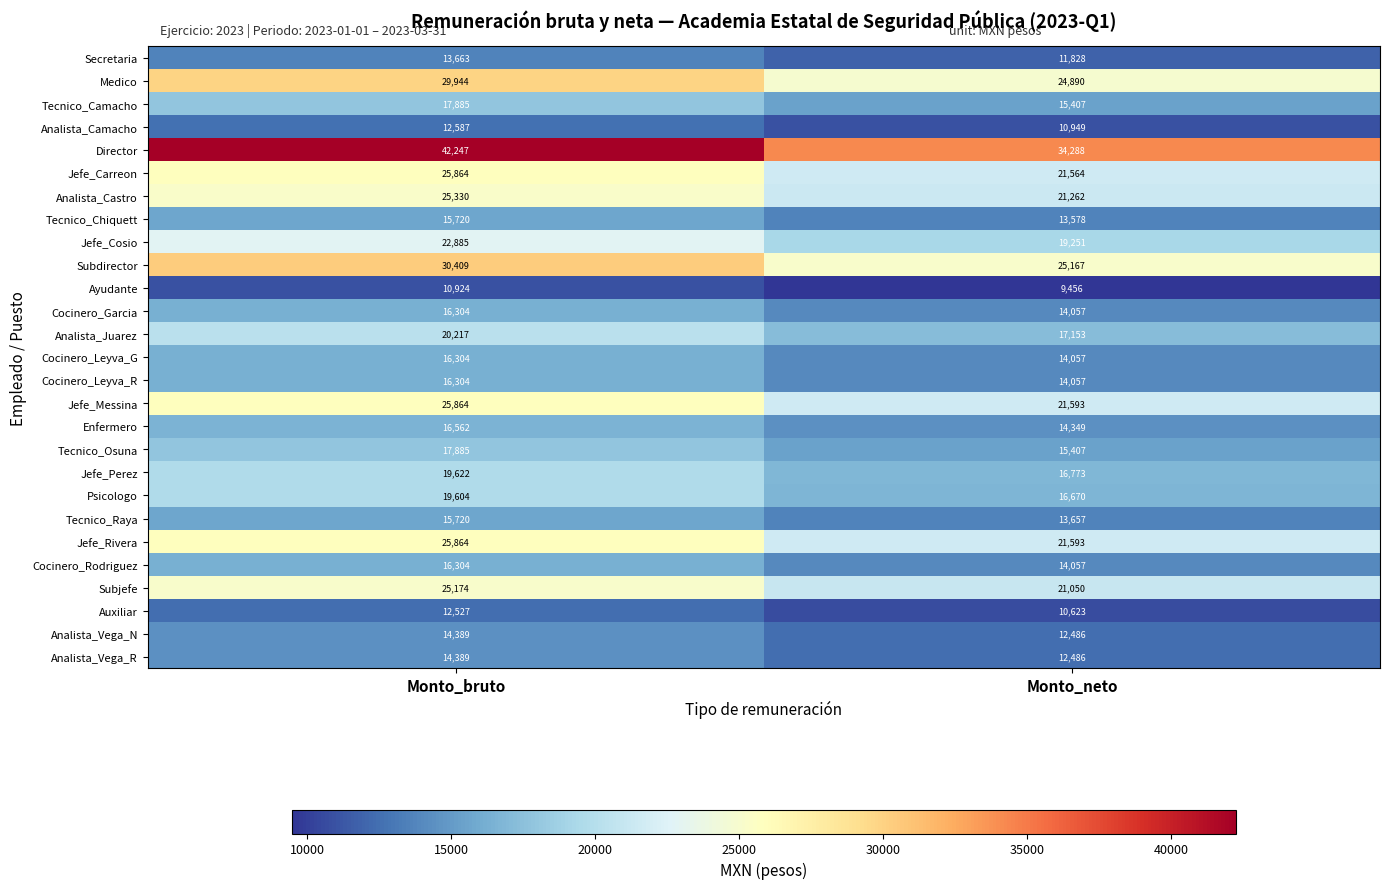

What is the difference between the highest and lowest values at Monto_bruto?

31323